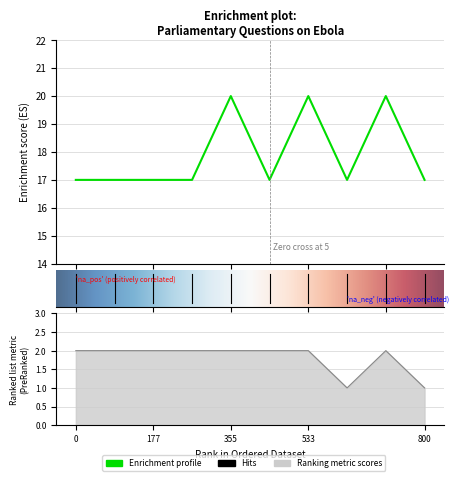

At how many categories does at least one series exceed 4?

10